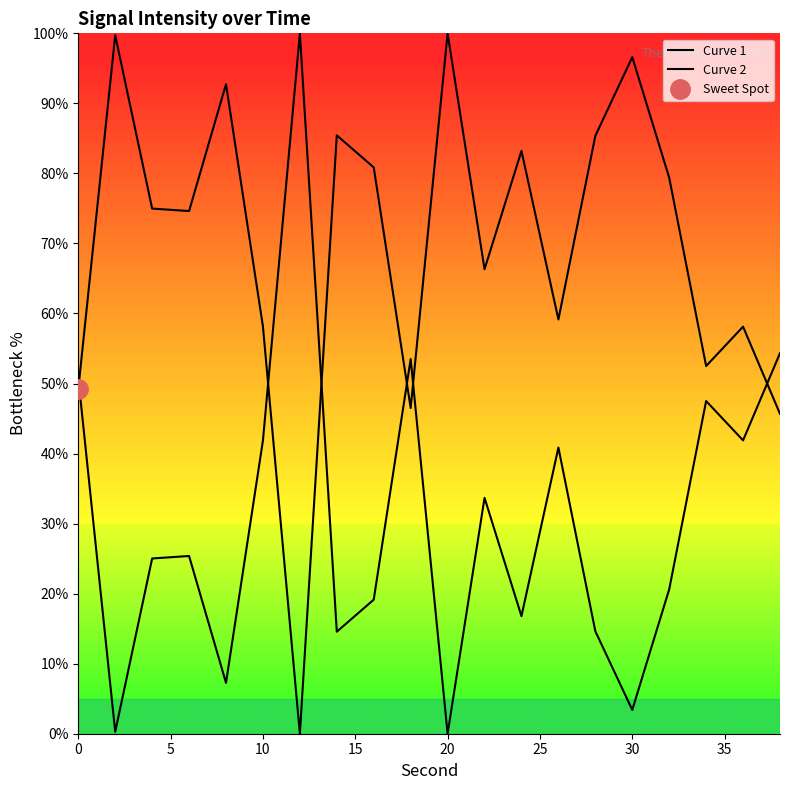

How many interior local valleys does the Curve 1 series have?

7